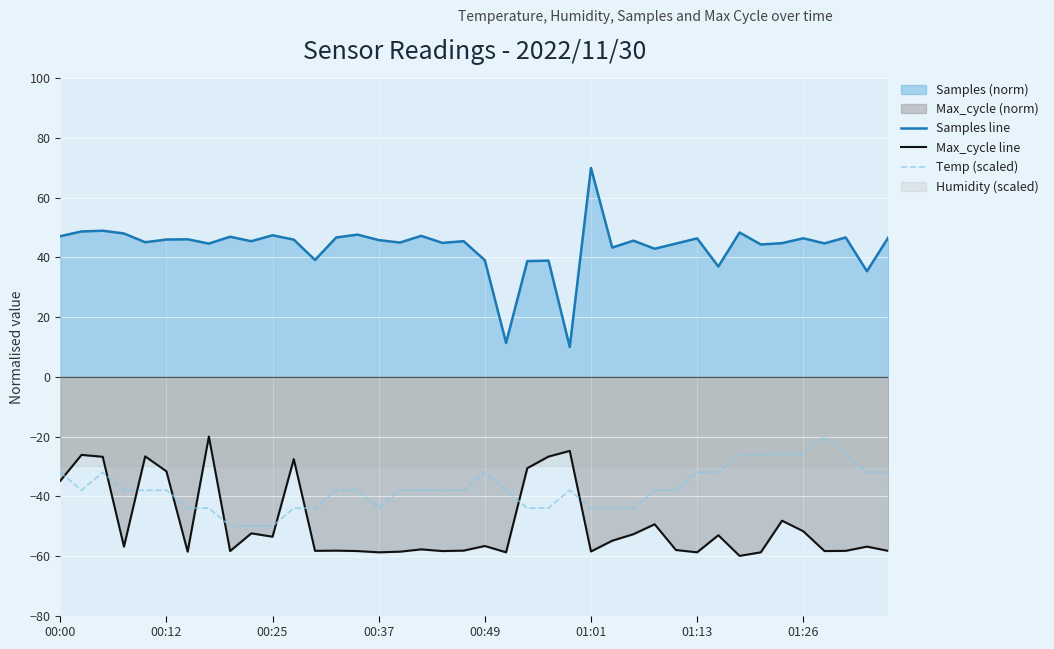

How many lines are shown in the chart?

3